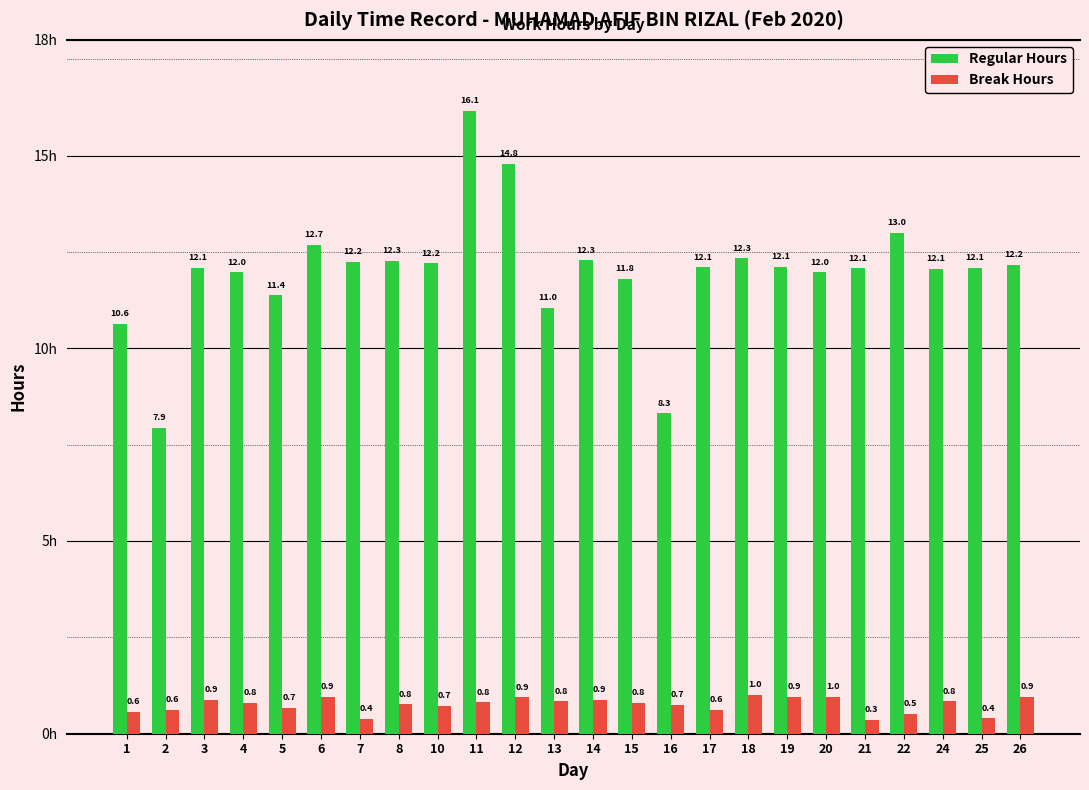

Between 5 and 12, which series saw the biggest shift?

Regular Hours